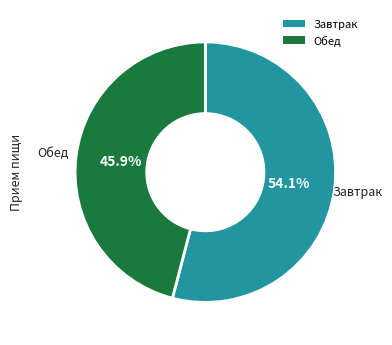

Which category has the biggest portion of the pie?

Завтрак